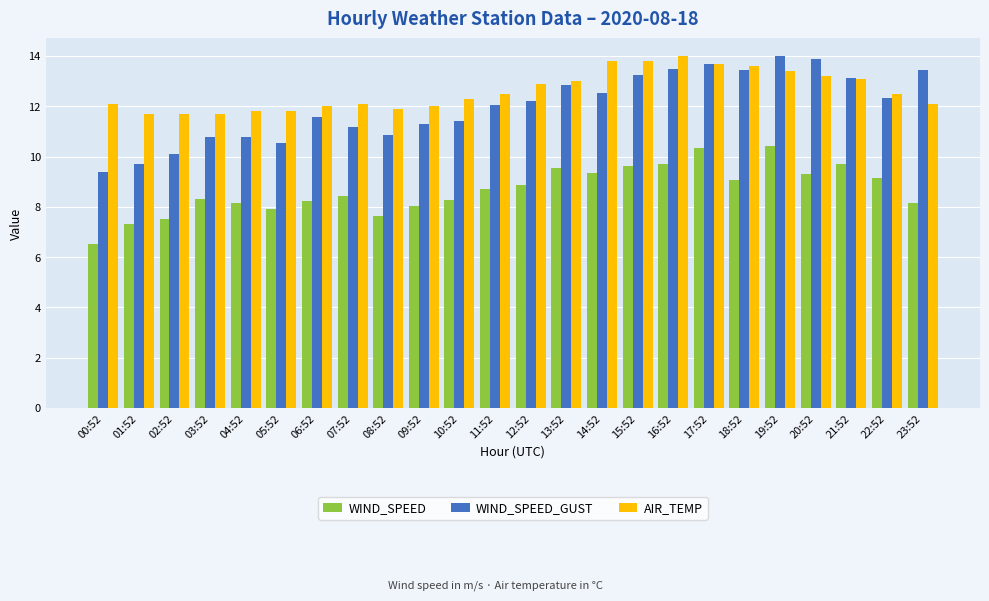

Are the bars horizontal?

No